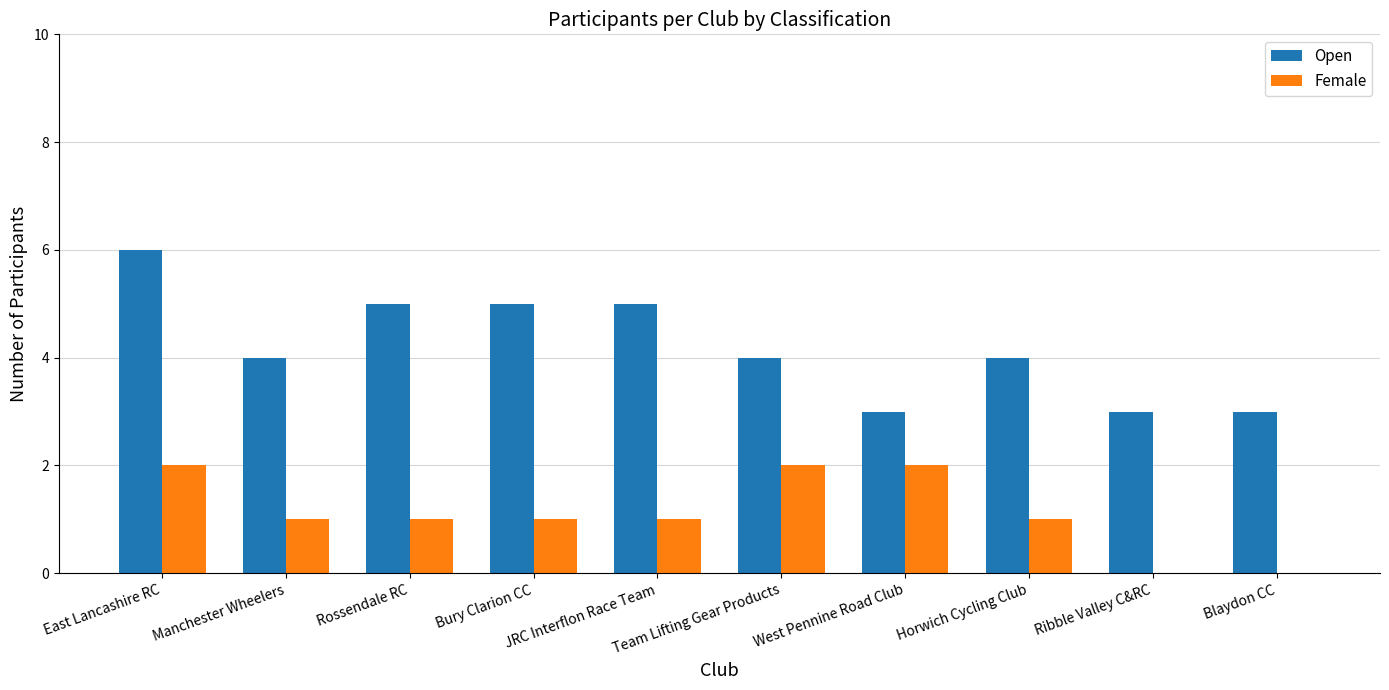

Which series has the widest spread of values?

Open